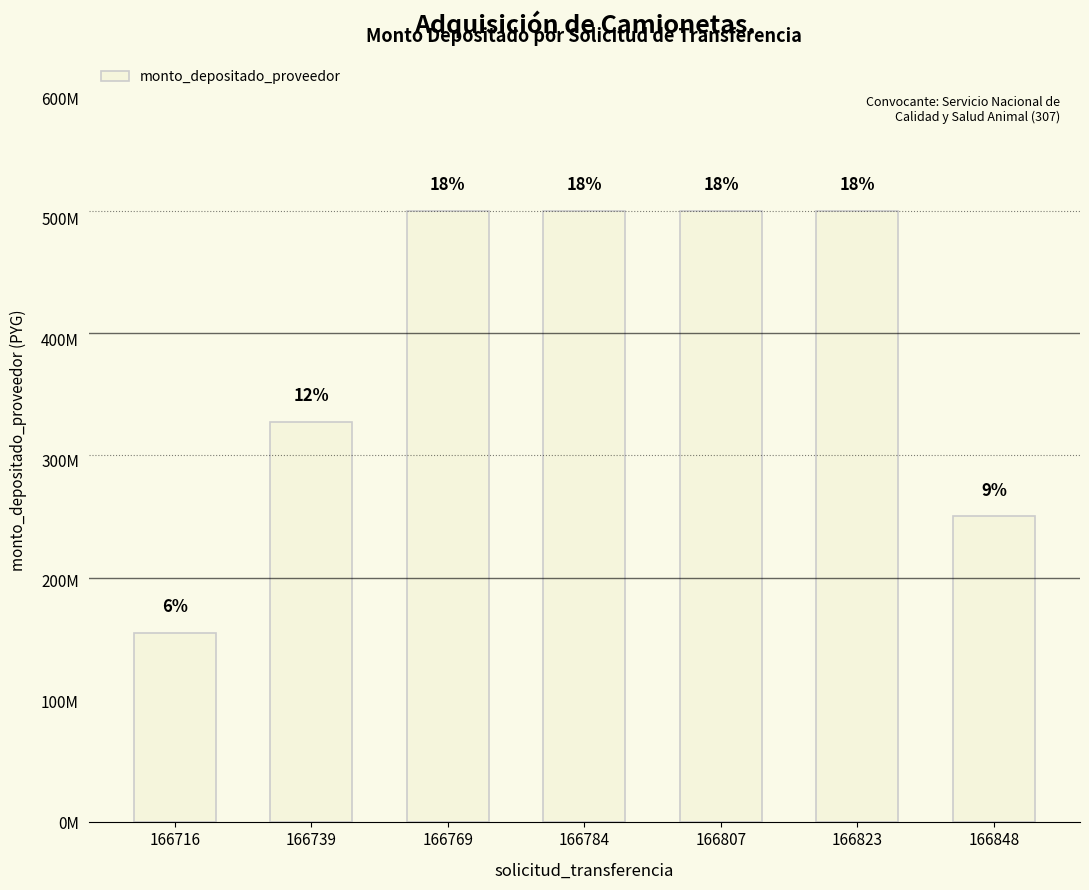

Are the bars horizontal?

No